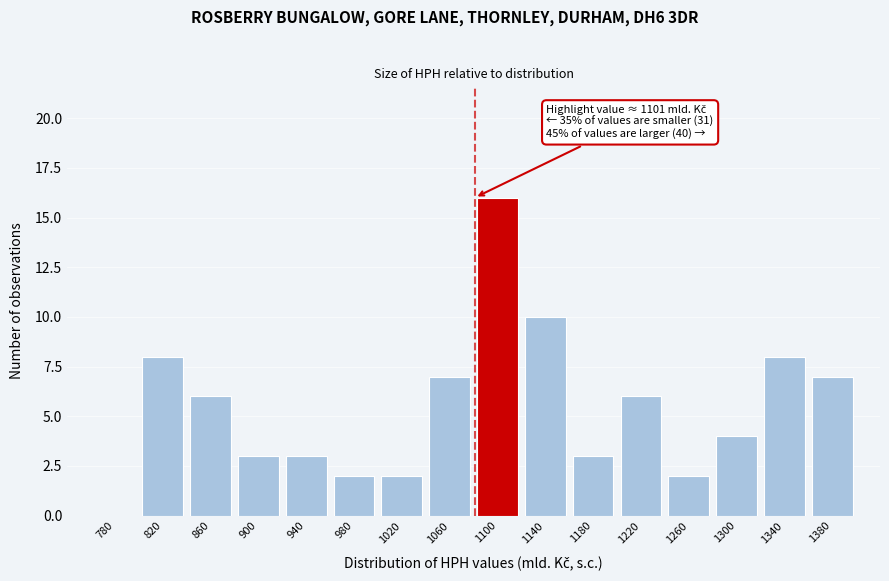

Reading left to right, transcribe all the data shown in this chart.

780=0	820=8	860=6	900=3	940=3	980=2	1020=2	1060=7	1100=16	1140=10	1180=3	1220=6	1260=2	1300=4	1340=8	1380=7